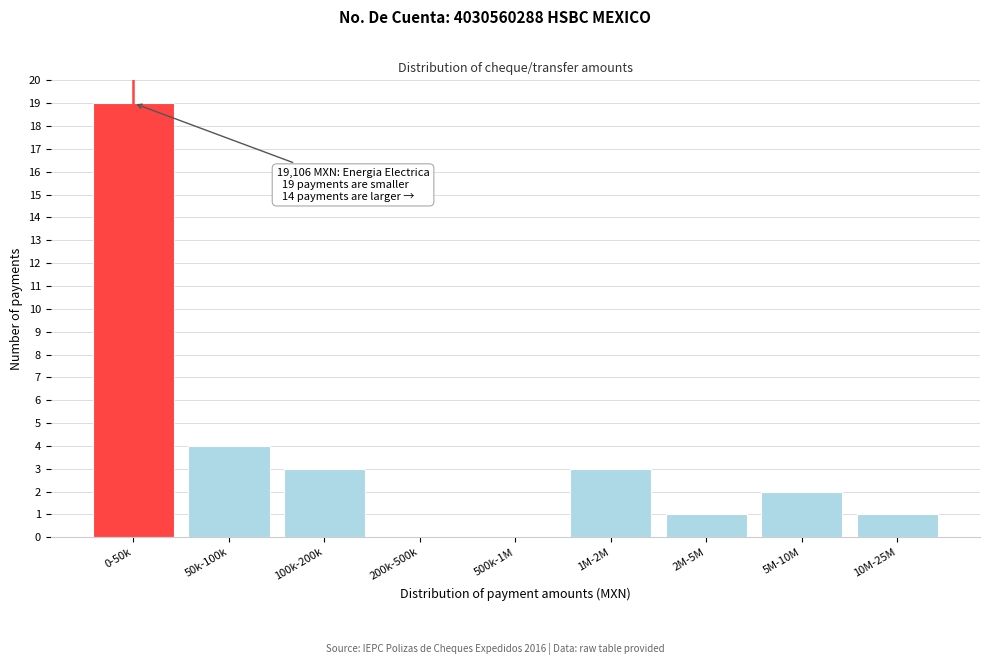

Reading left to right, transcribe all the data shown in this chart.

0-50k=19	50k-100k=4	100k-200k=3	200k-500k=0	500k-1M=0	1M-2M=3	2M-5M=1	5M-10M=2	10M-25M=1